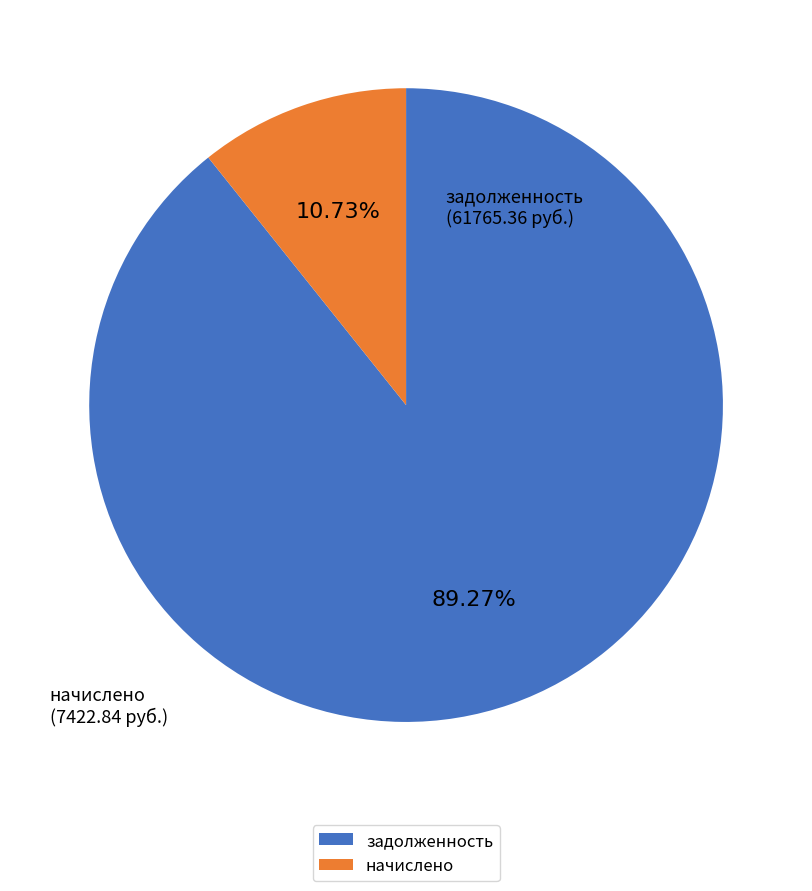

Is there any slice that represents more than half of the pie?

Yes